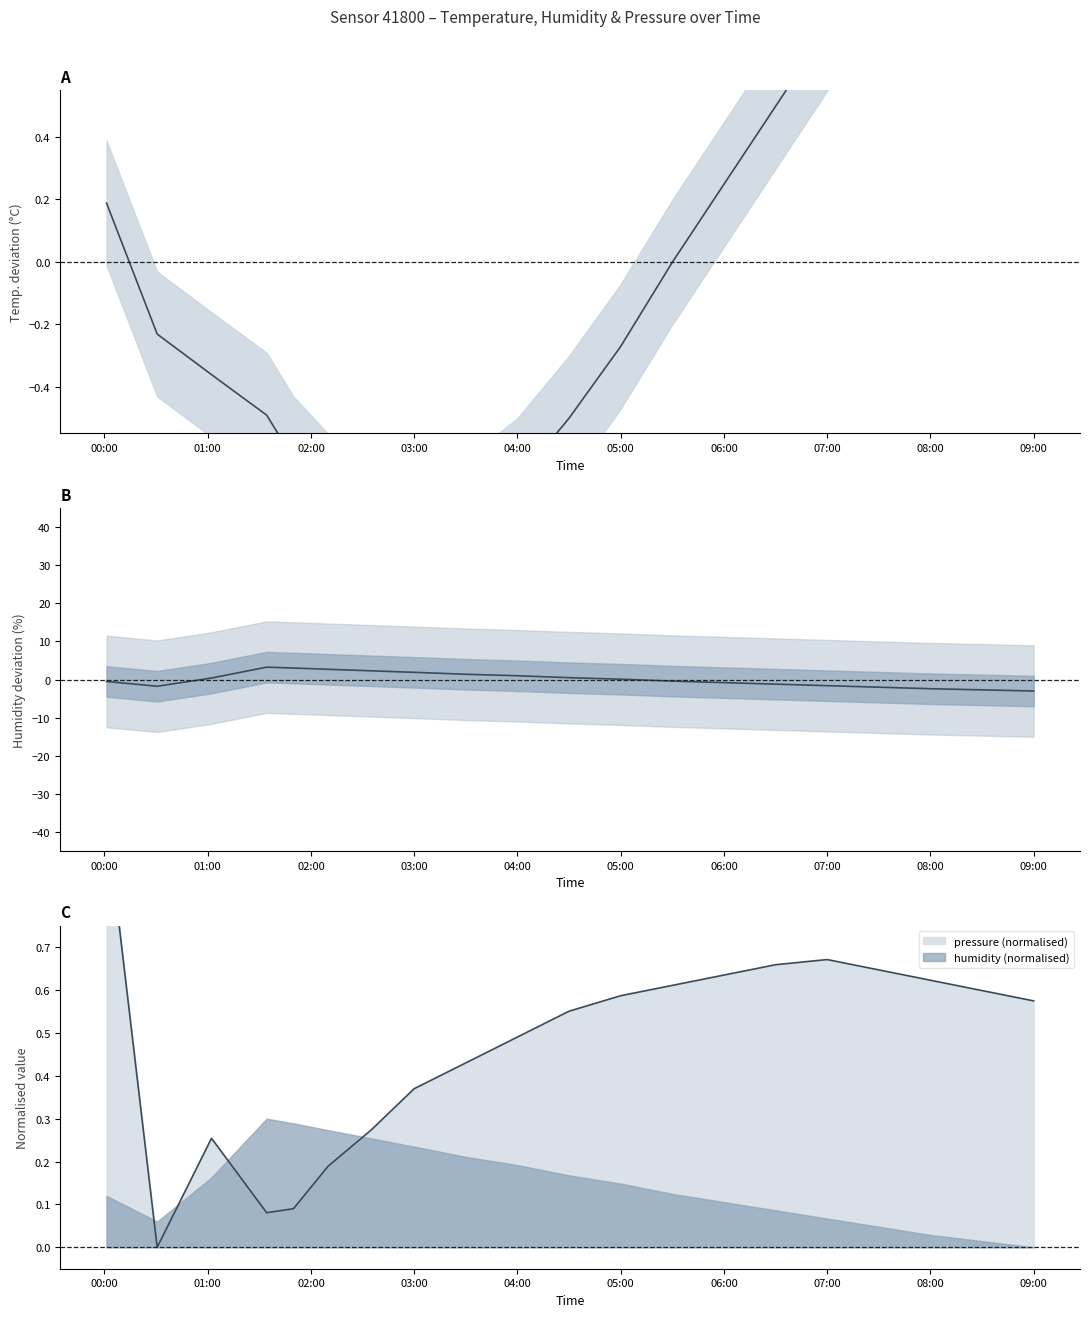

What is the sum of the pressure_norm values at 06:00 and 01:00?

0.9